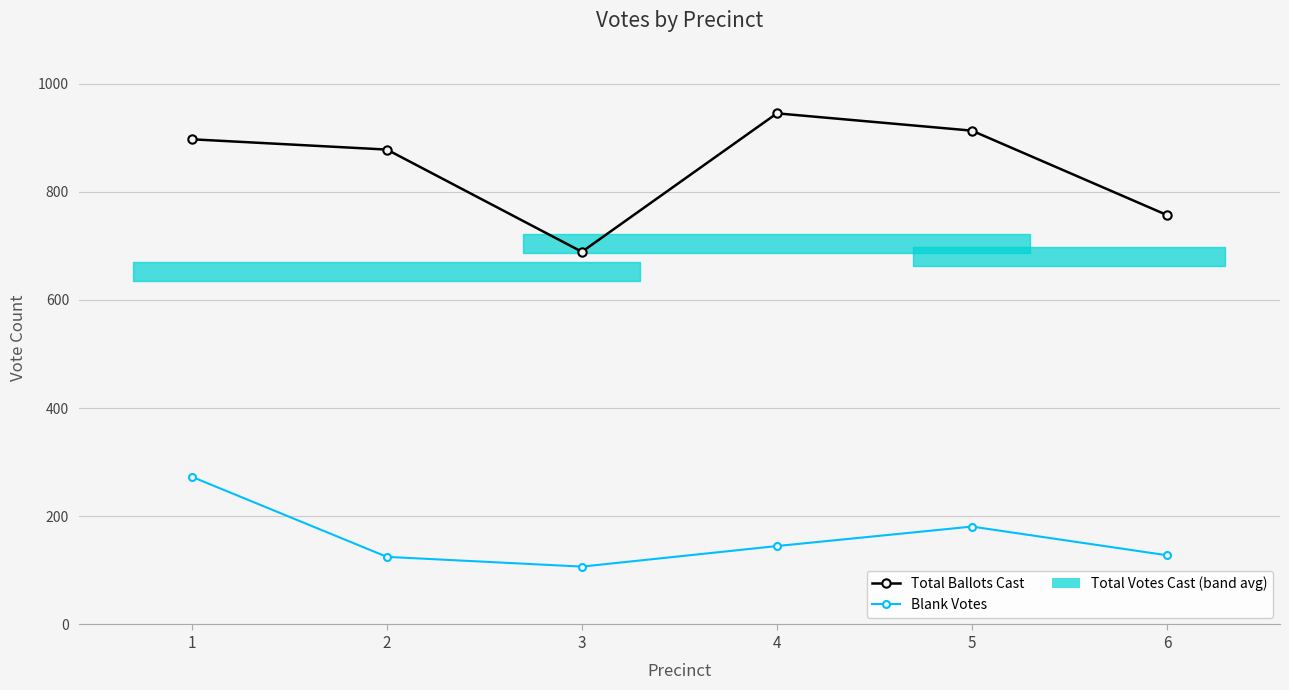

Where is the first local minimum for Total Ballots Cast?

3